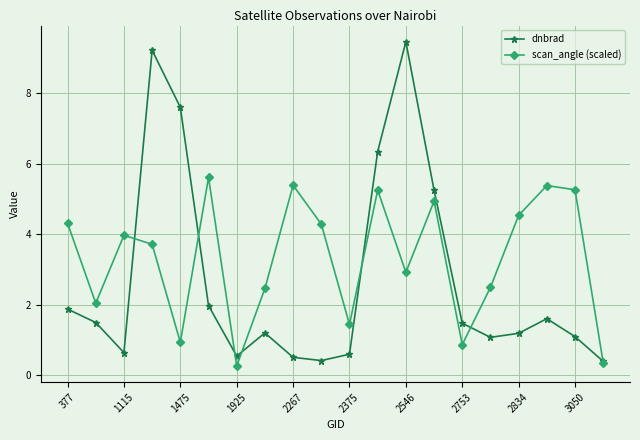

What is the average value of the dnbrad series?

2.7